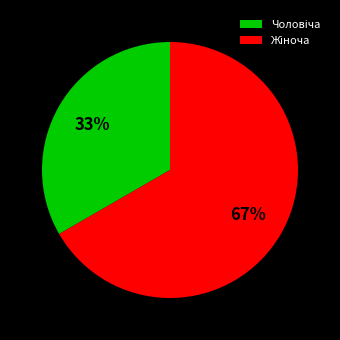

Is there a majority slice in this chart?

Yes